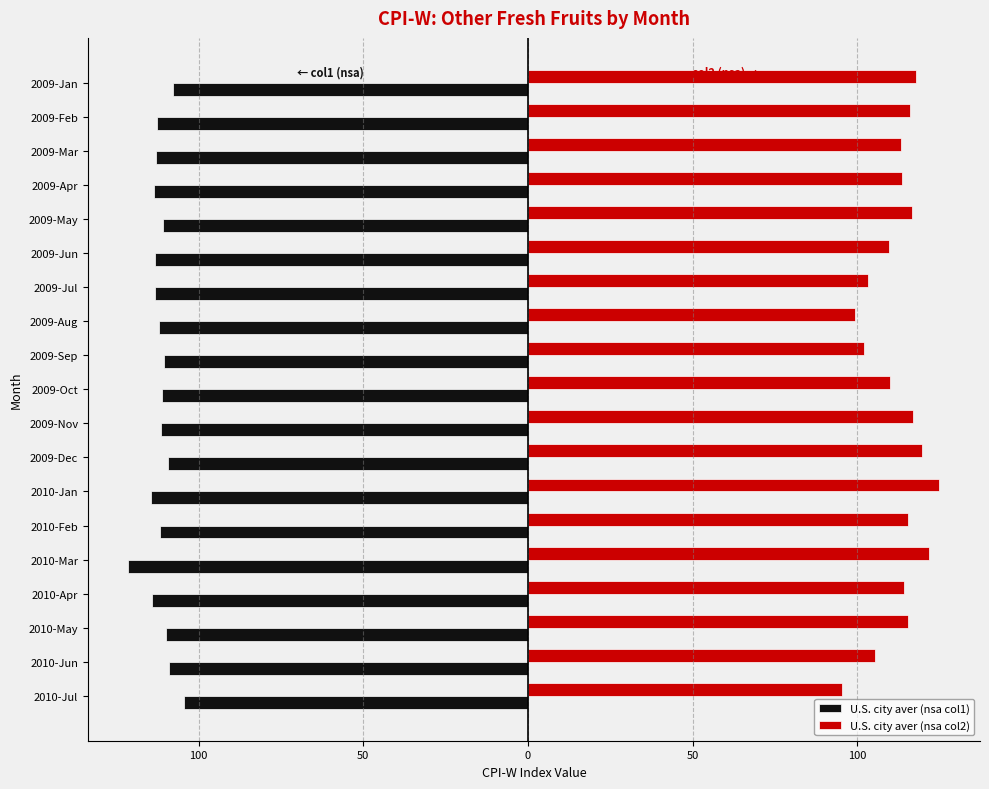

What are all the series names shown in the legend?

U.S. city aver (nsa col1), U.S. city aver (nsa col2)